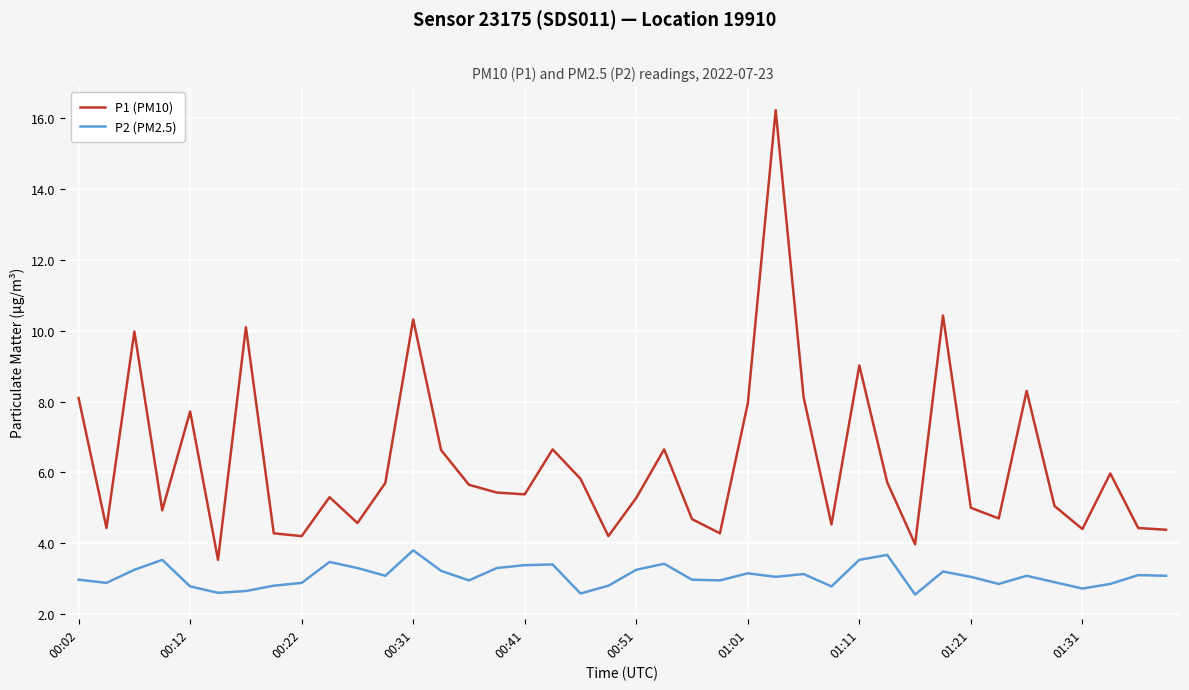

What is the difference between the maximum and minimum values in the P1 (PM10) series?

12.7